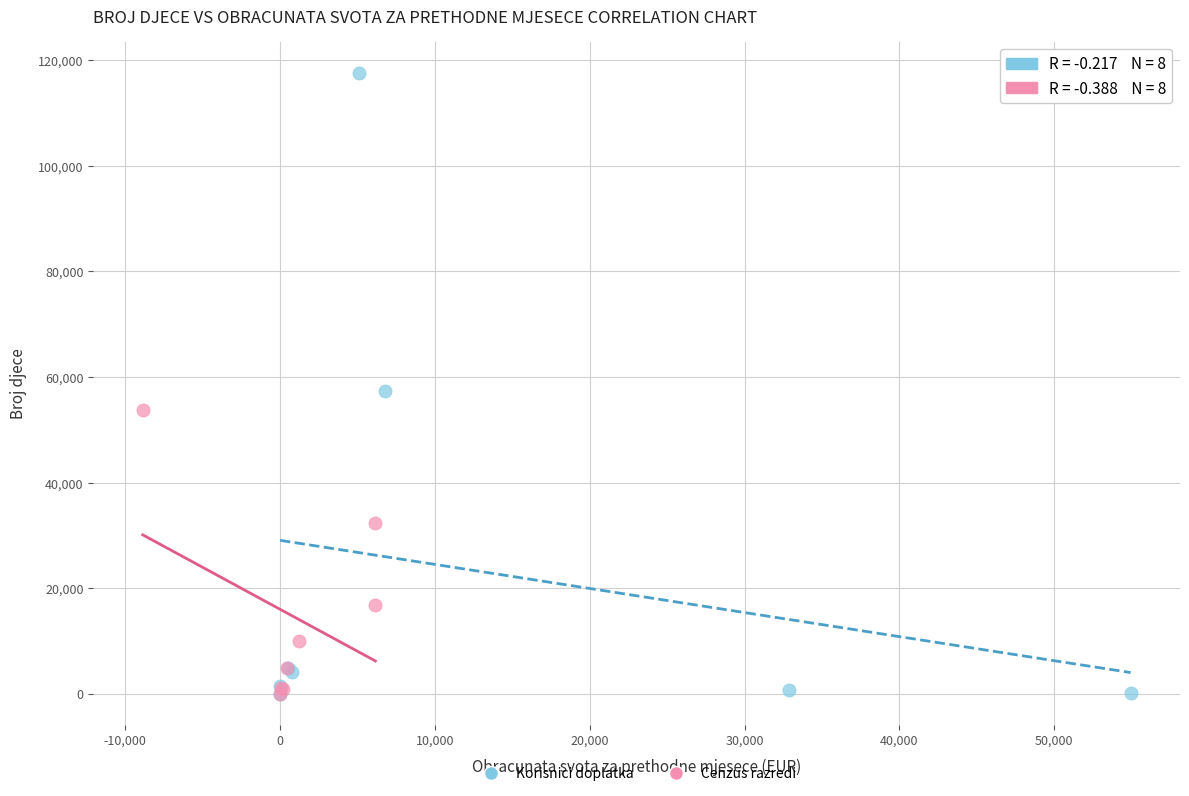

Which series reaches the maximum Y coordinate?

Korisnici doplatka